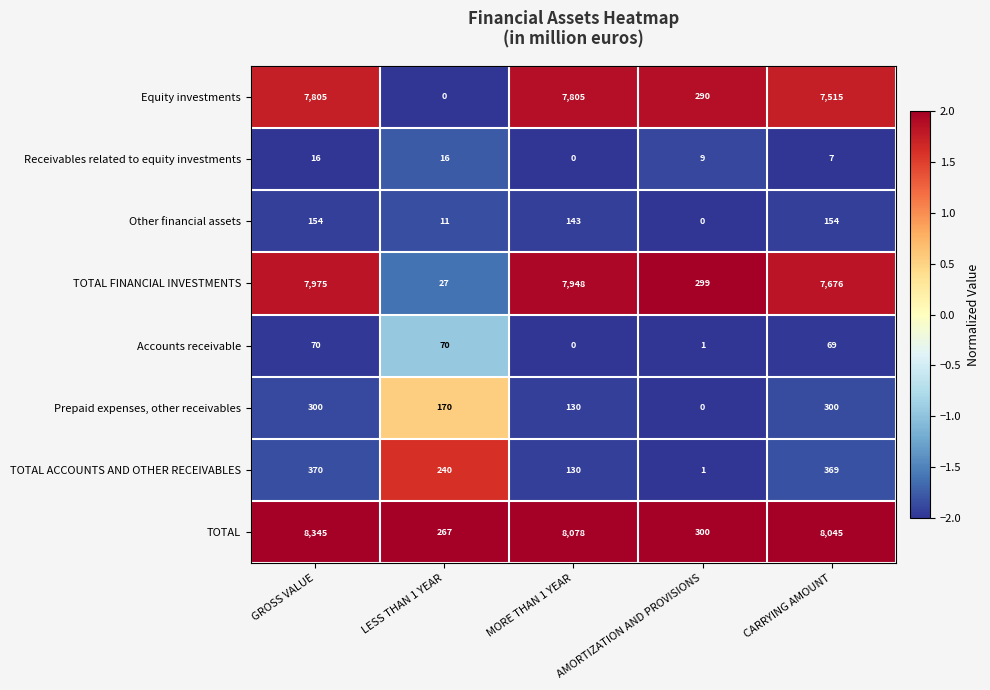

Between LESS THAN 1 YEAR and CARRYING AMOUNT, which series saw the biggest shift?

TOTAL